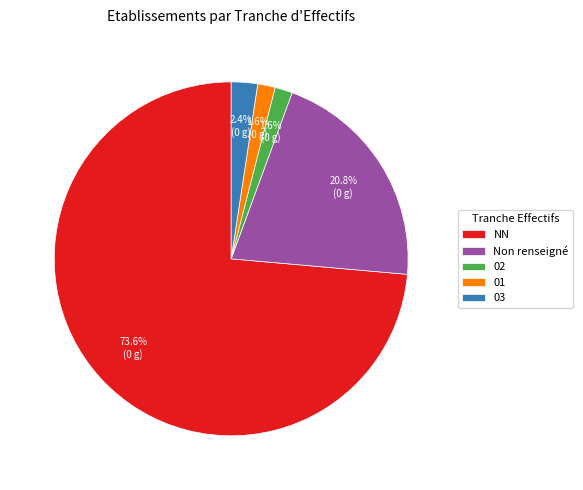

Combined, do 02 and 01 account for over 50%?

No